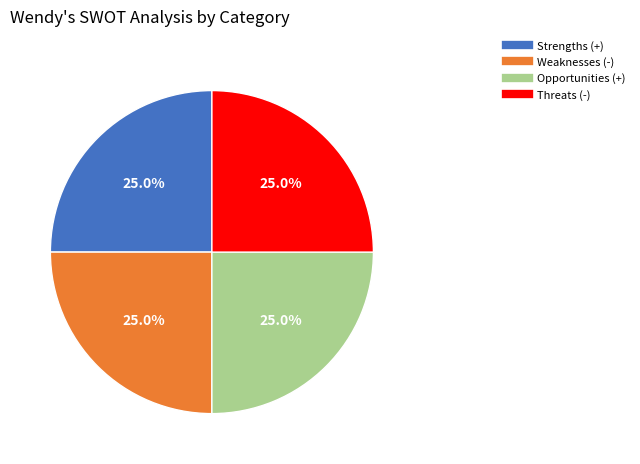

Is there any slice that represents more than half of the pie?

No